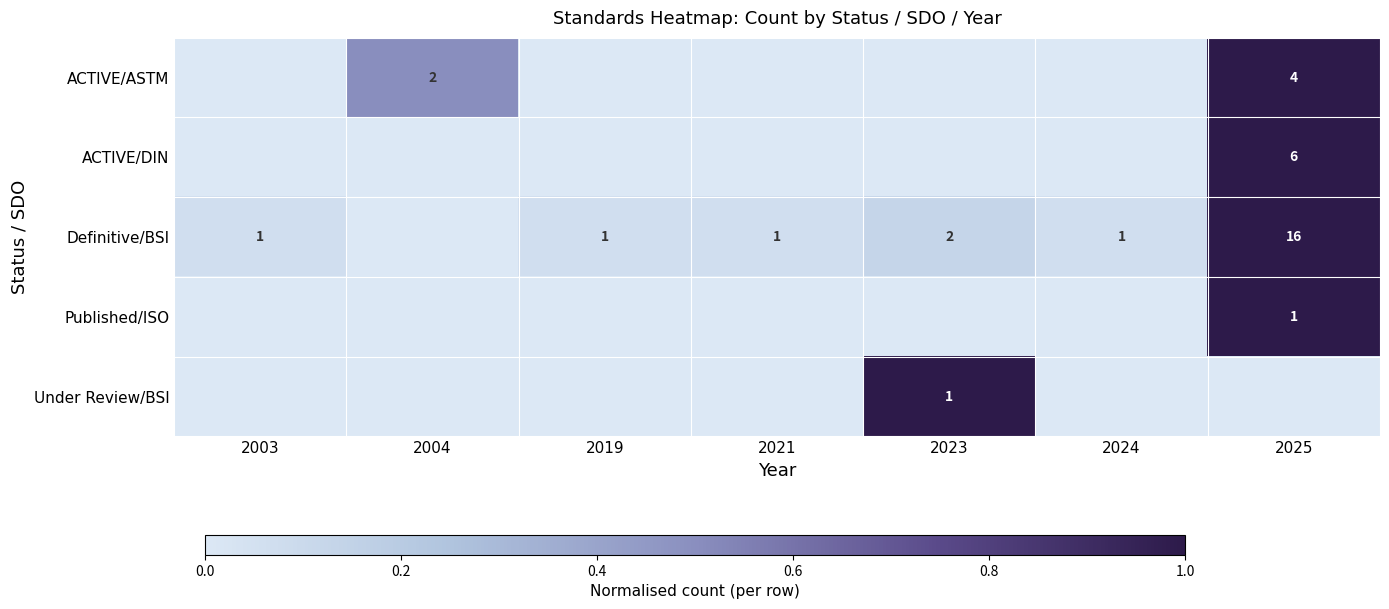

At which category does the chart reach its peak across all series?

2025